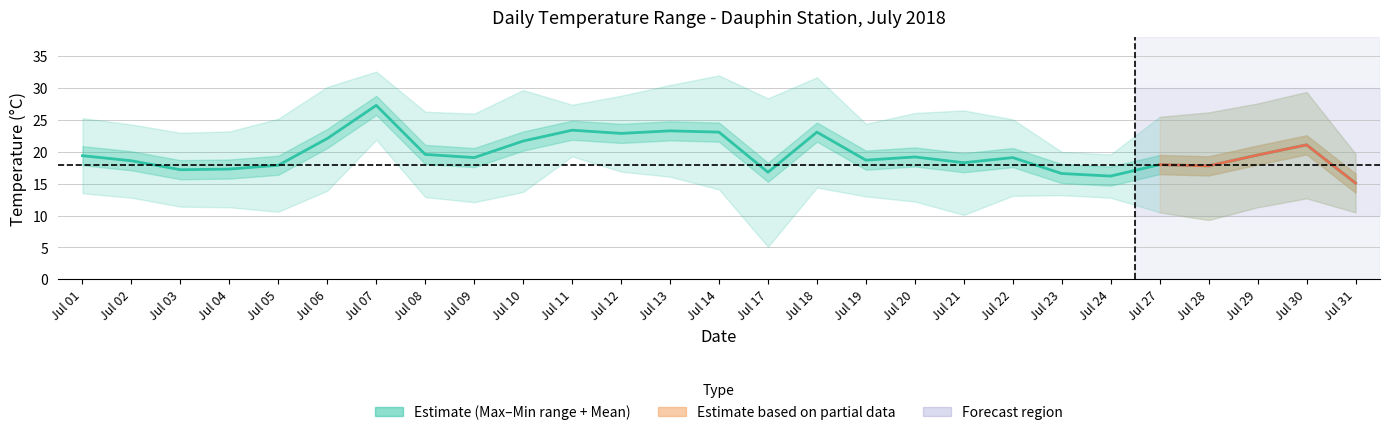

Reading left to right, list all the values displayed in this chart.

max_temp: 25.3	24.3	23.0	23.2	25.2	30.2	32.6	26.3	26.0	29.7	27.4	28.8	30.5	32.0	28.4	31.7	24.4	26.1	26.5	25.1	20.0	19.6	25.5	26.2	27.6	29.4	19.7
min_temp: 13.5	12.8	11.4	11.3	10.6	13.9	21.9	12.9	12.1	13.7	19.3	16.9	16.1	14.1	5.1	14.4	13.0	12.2	10.1	13.1	13.2	12.8	10.5	9.3	11.3	12.7	10.5
mean_temp: 19.4	18.6	17.2	17.3	17.9	22.1	27.3	19.6	19.1	21.7	23.4	22.9	23.3	23.1	16.8	23.1	18.7	19.2	18.3	19.1	16.6	16.2	18.0	17.8	19.5	21.1	15.1